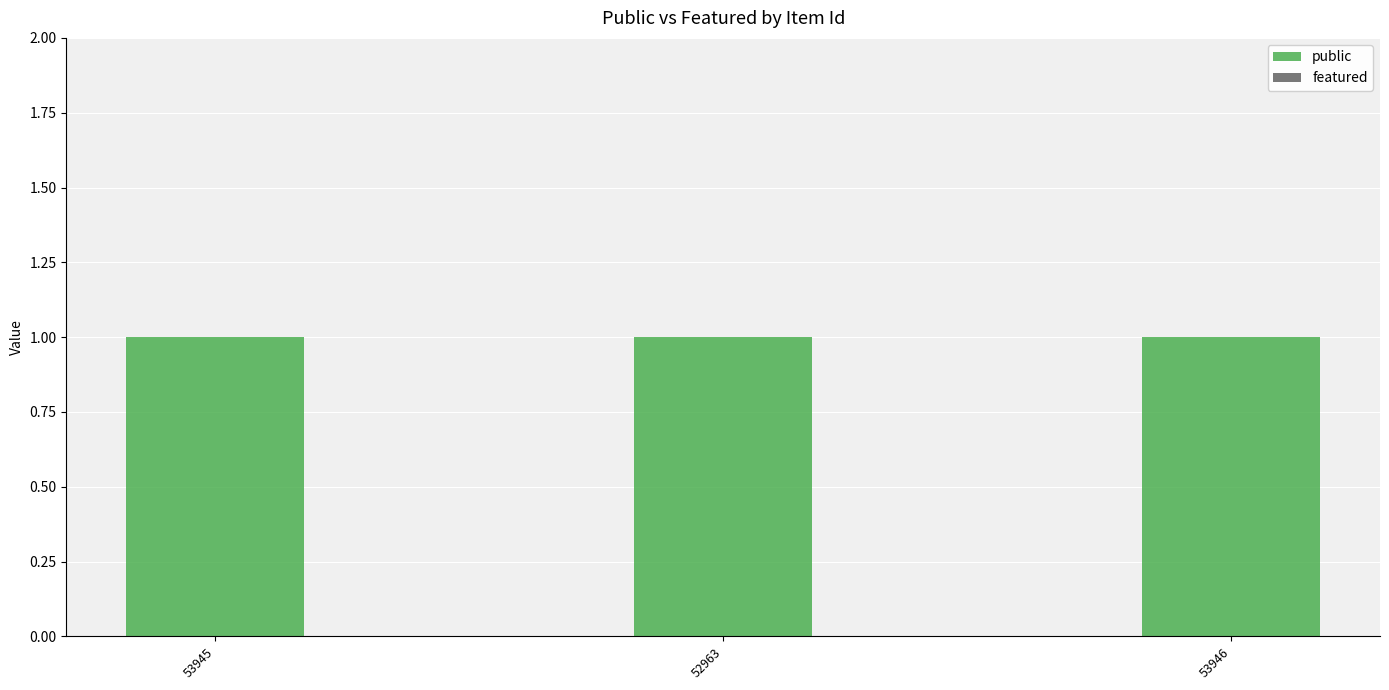

At which label is public closest to 1?

53945